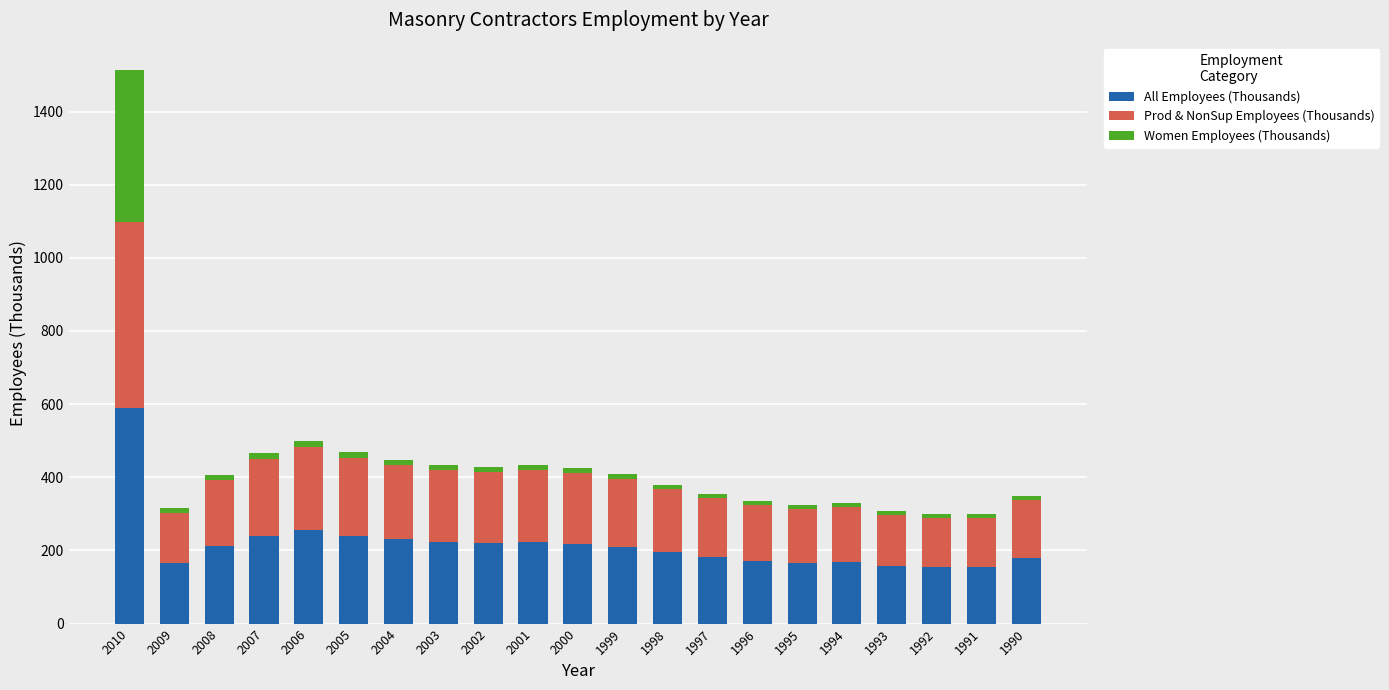

What is the difference between the All Employees (Thousands) values at 2001 and 2002?

2.8